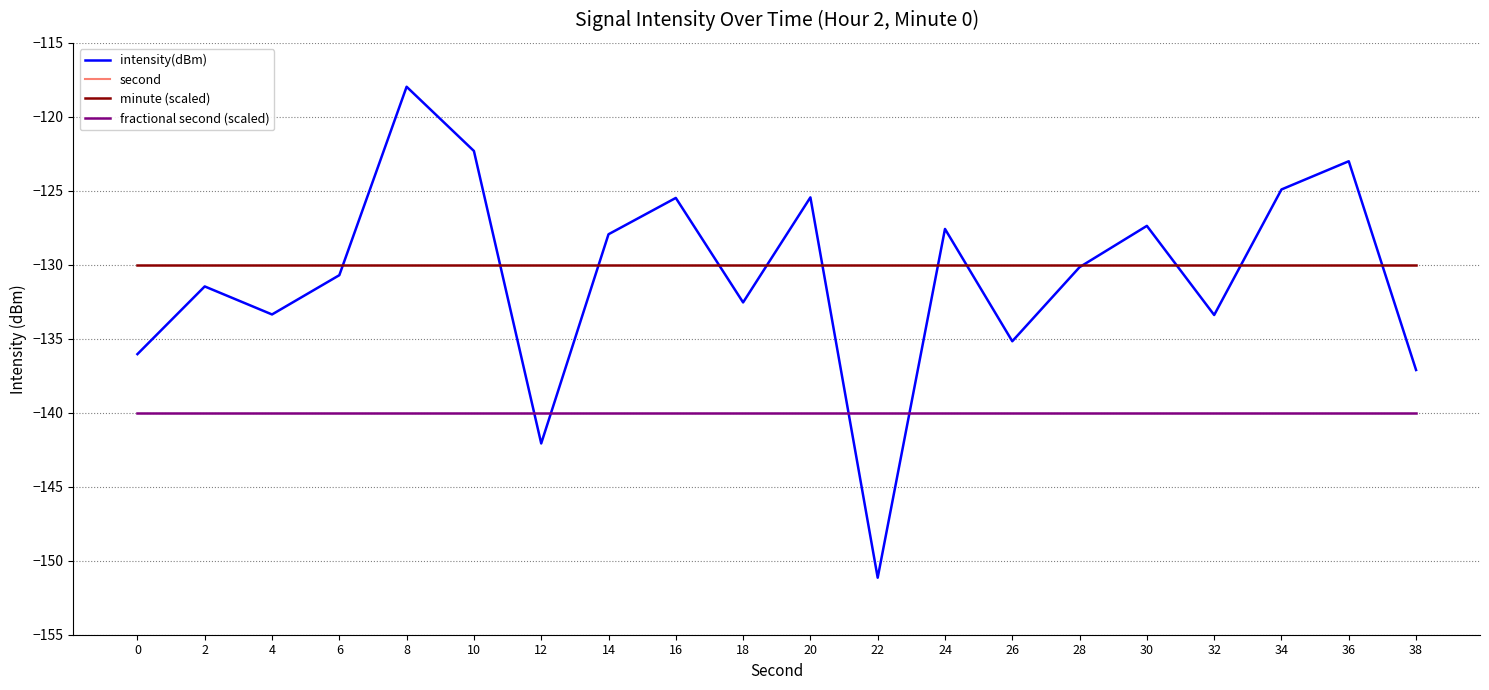

Between 4 and 28, which is larger?

28